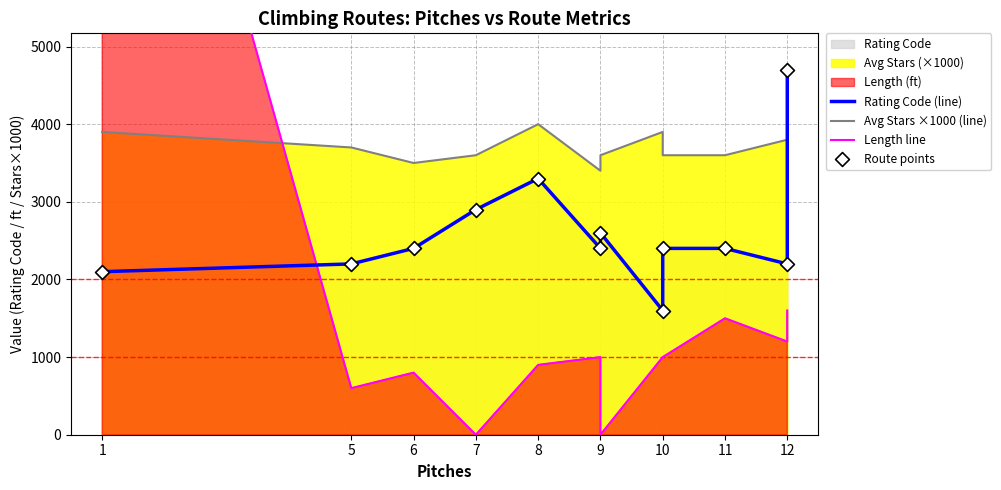

At which category is the sum across all series the highest?

1